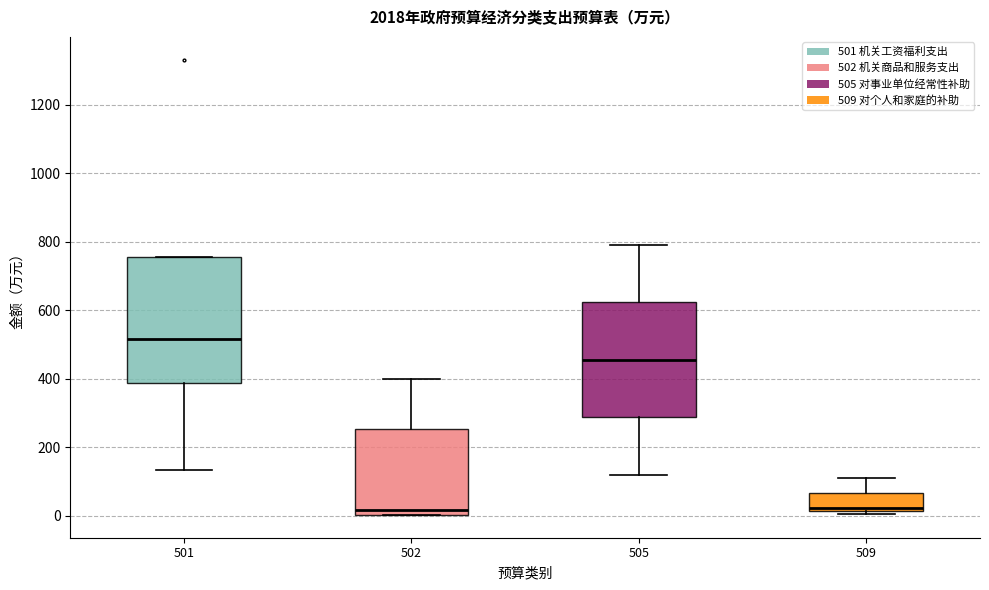

Reading left to right, read every box against the y-axis: the position of its median line, the range the box covers, and the ends of its whiskers. The values are not printed on the chart, so give them approximately, as read against the axis.

501: median 520, box 380 to 760, whiskers 140 to 760
502: median 20, box 0 to 260, whiskers 0 to 400
505: median 460, box 280 to 620, whiskers 120 to 800
509: median 20 (just above the box's lower edge), box 20 to 60, whiskers 0 to 120